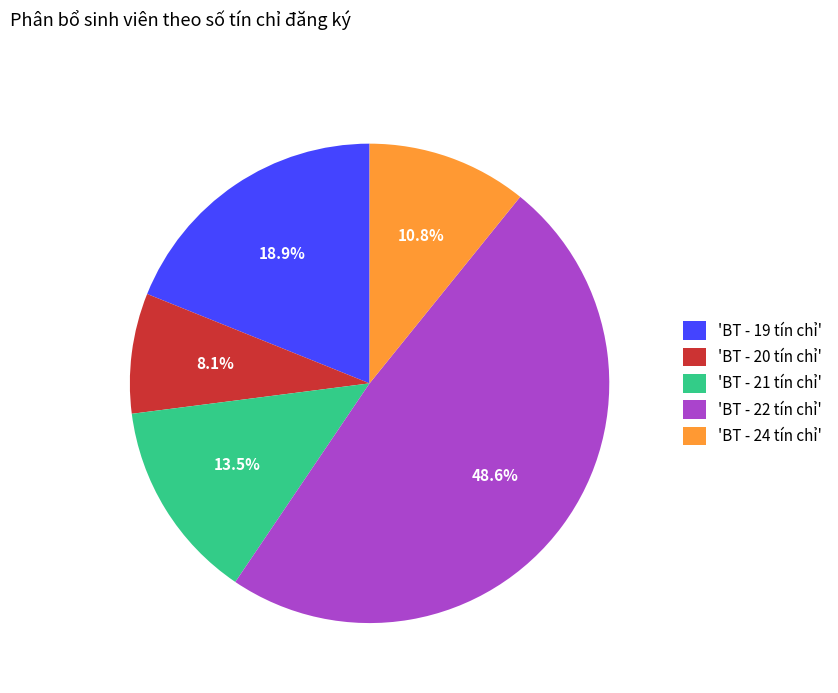

To the nearest percent, what is the difference between the largest and smallest slice percentages?

41%